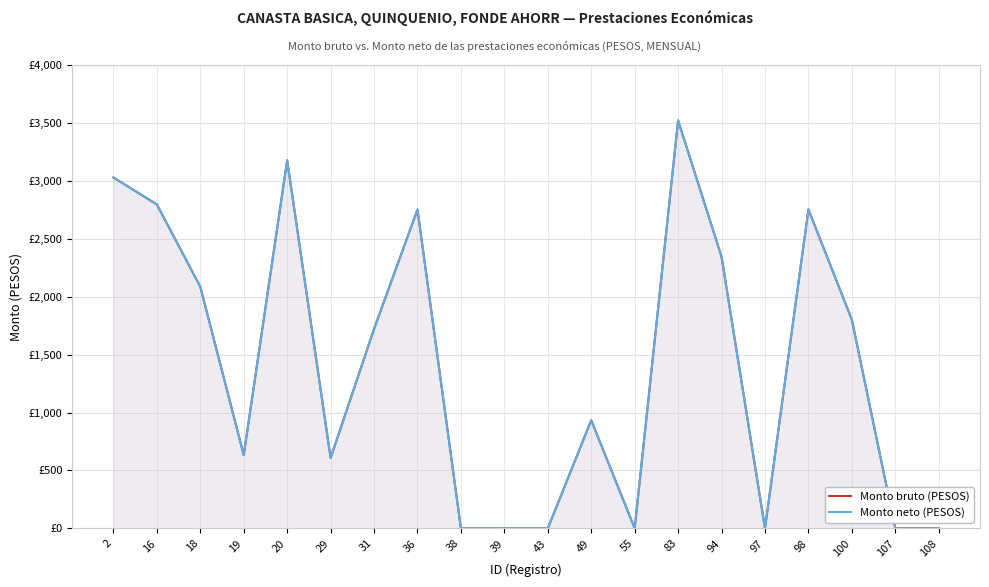

Which series has the largest total across all categories?

Monto bruto (PESOS)